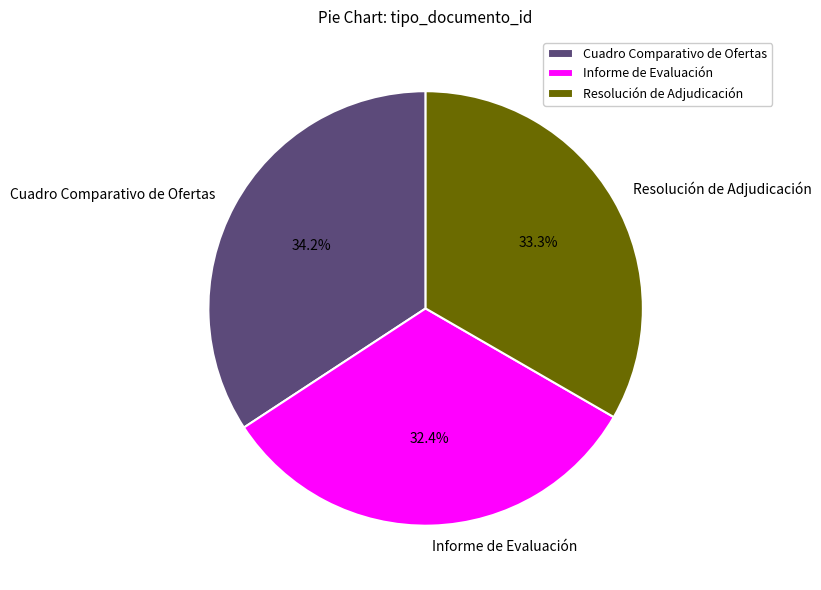

How many slices are in this pie chart?

3